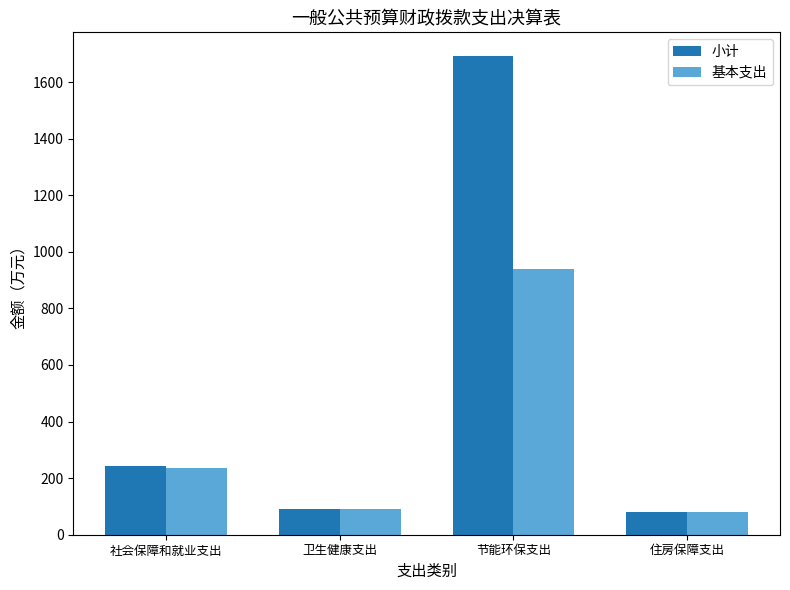

How many series are shown in this chart?

2